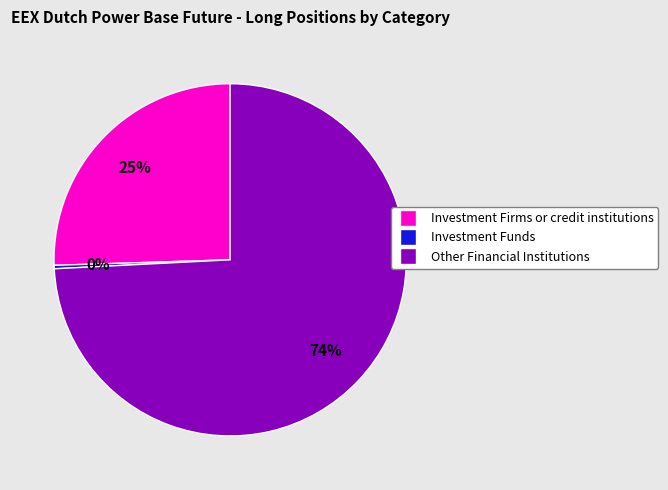

To the nearest percent, what is the combined percentage of Other Financial Institutions and Investment Funds?

75%